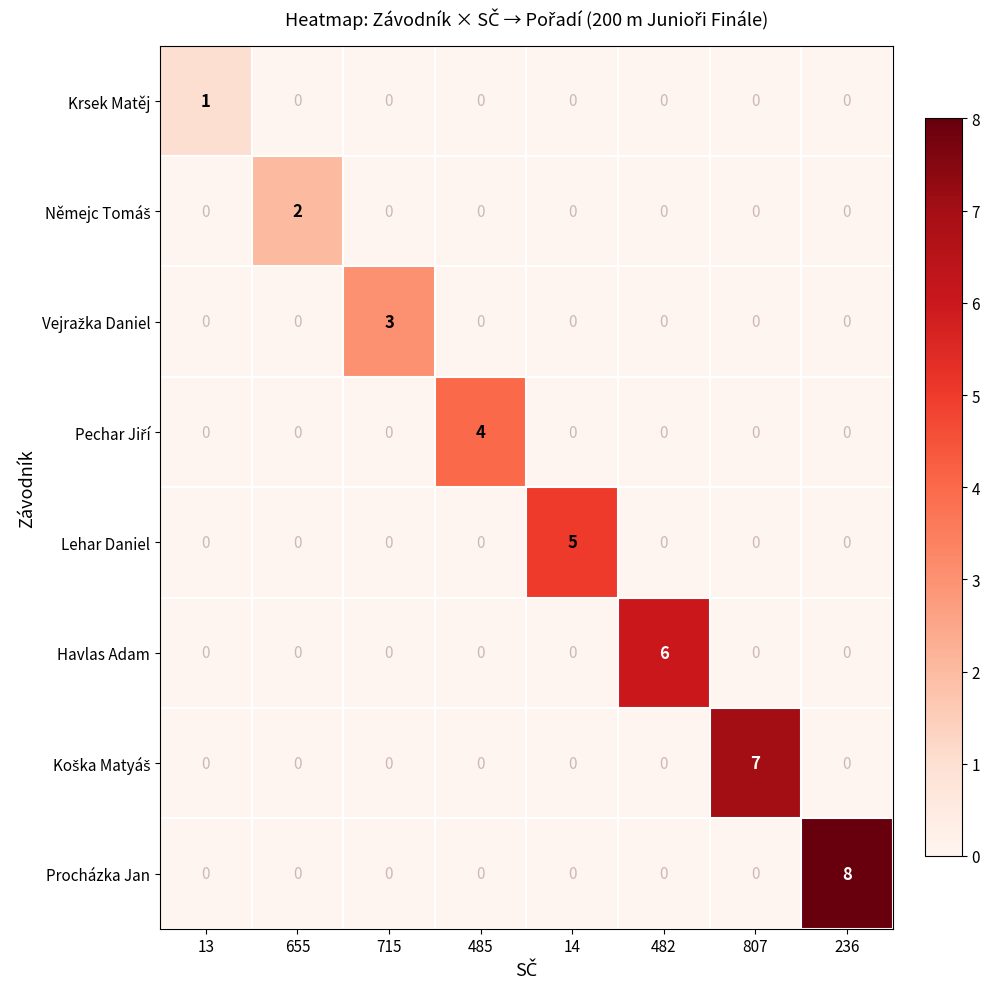

What is the total value across all series at 715?

3